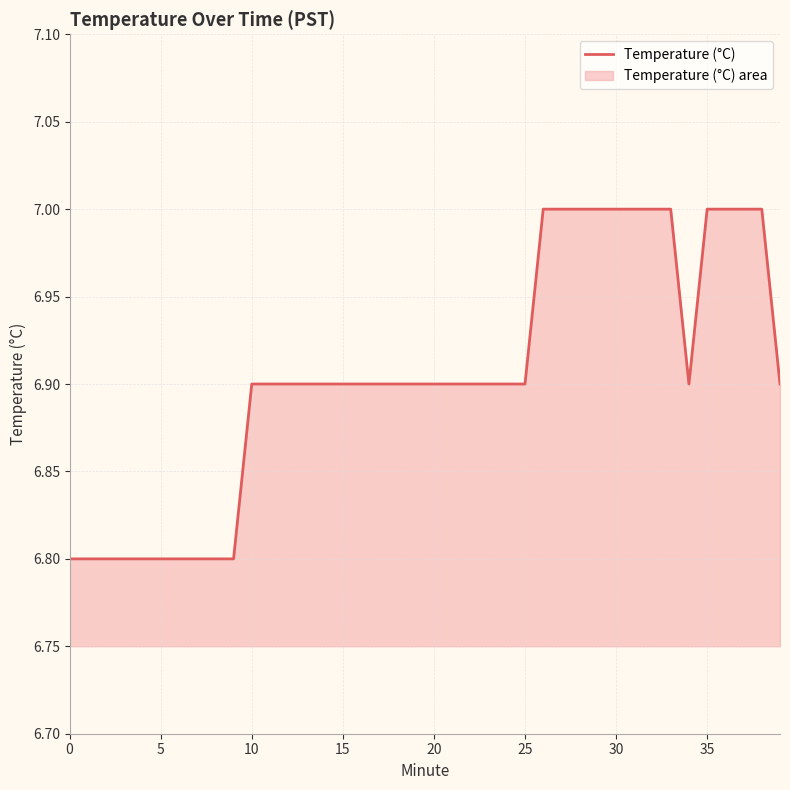

How many distinct data groups are displayed?

1